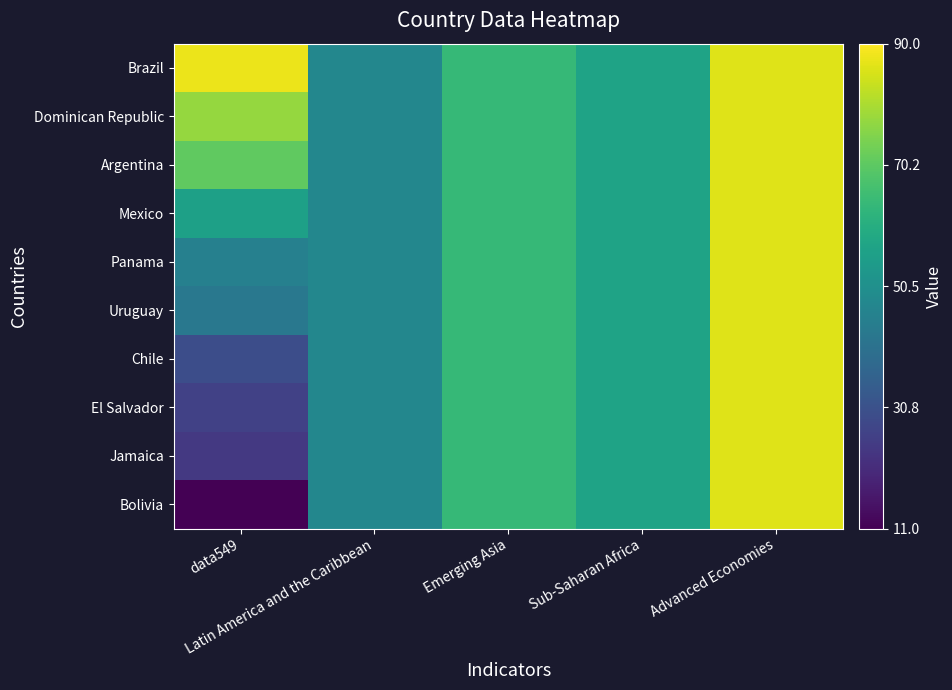

Which has a higher value, data549 or Advanced Economies?

data549